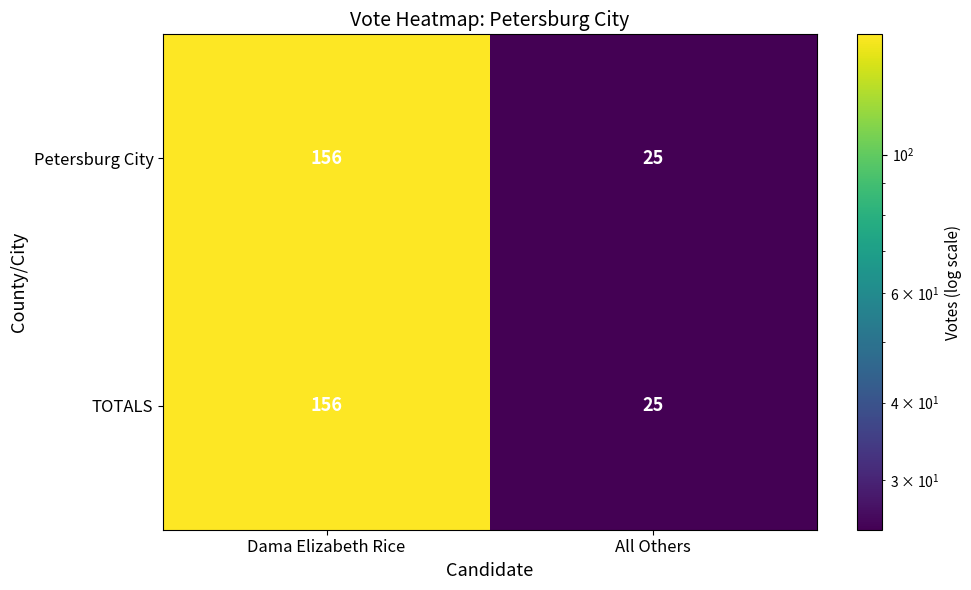

What is the approximate value of Petersburg City at Dama Elizabeth Rice?

156